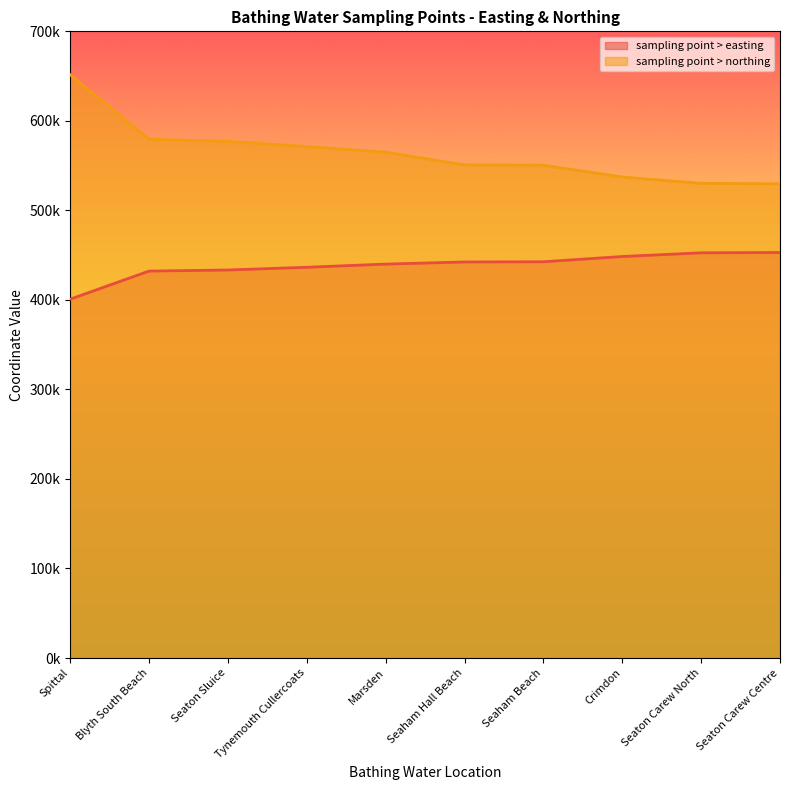

What is the difference between the maximum and minimum values in the sampling point > northing series?

121768